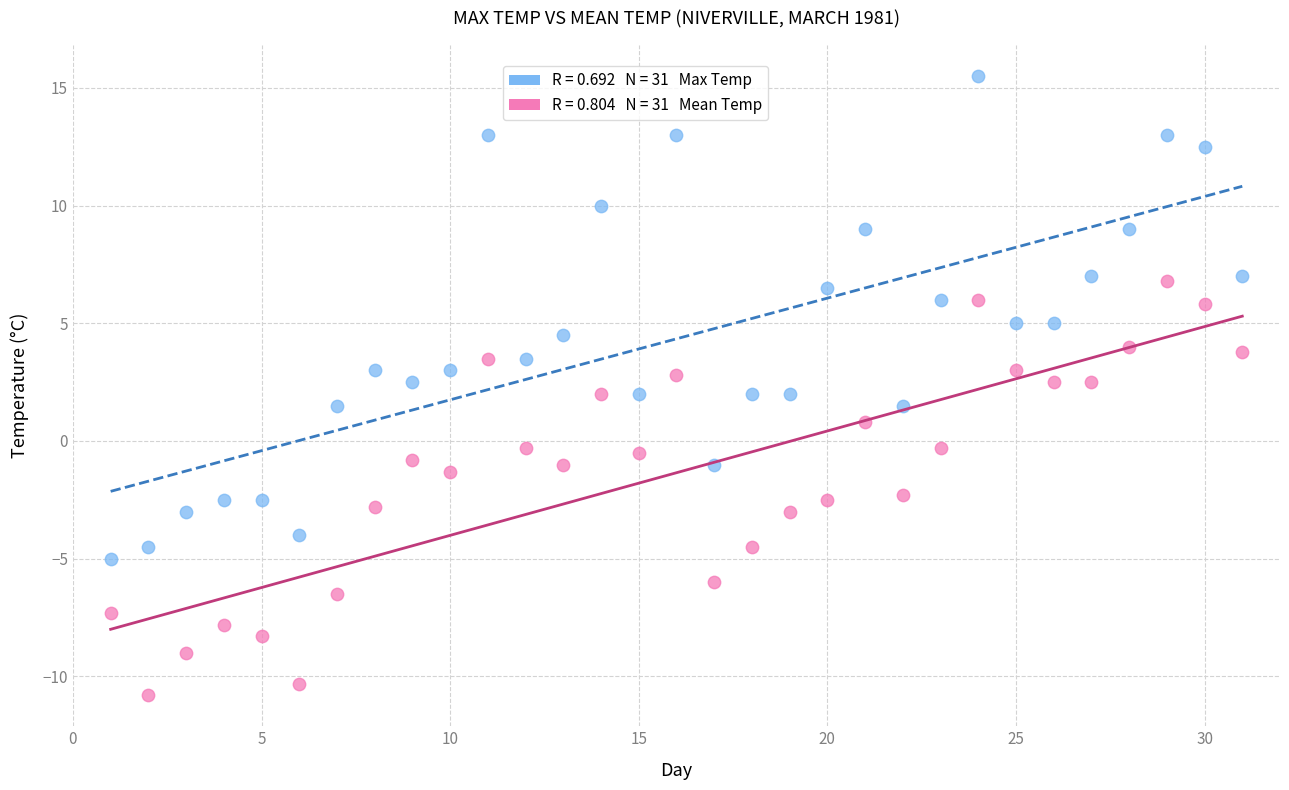

Across all data points, what is the range of X values (max minus min)?

30.0